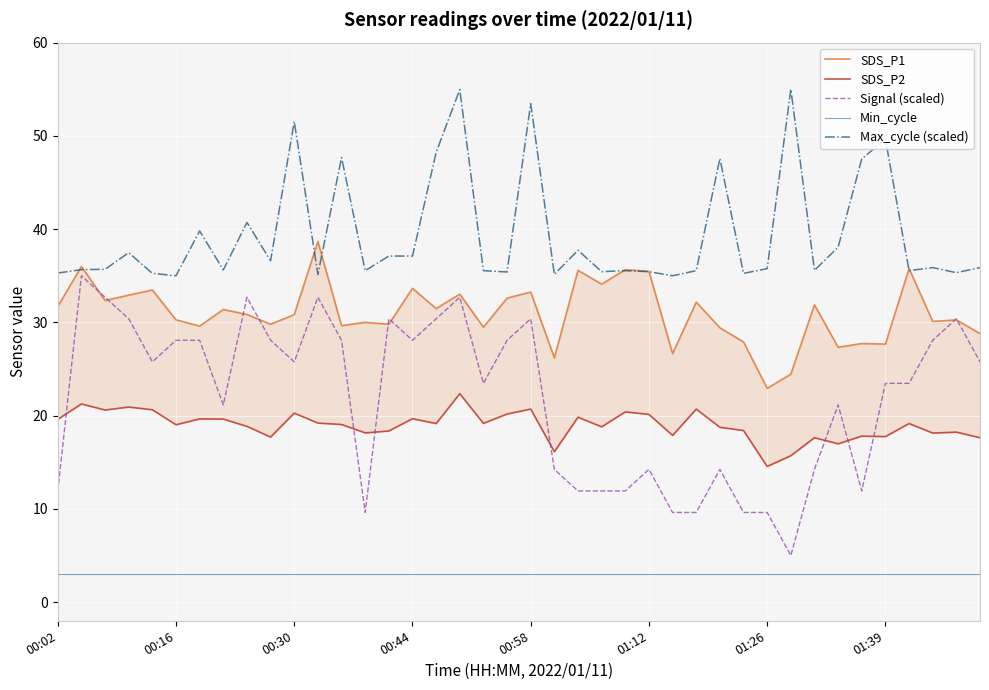

The SDS_P1 series shows 30.3 at 38. True or false?

True